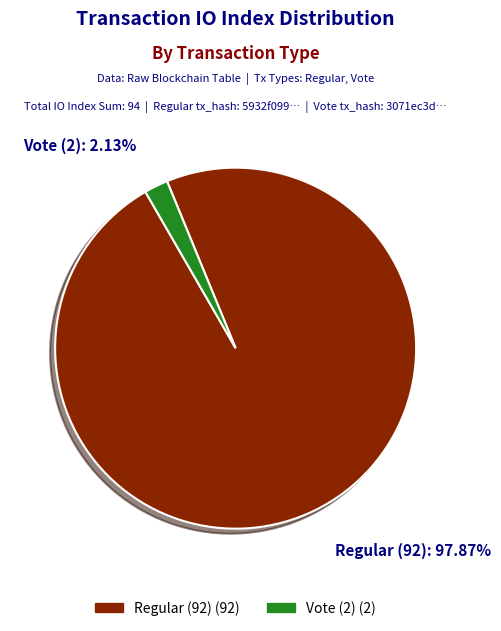

Which slice represents more than half of the pie?

Regular (92)